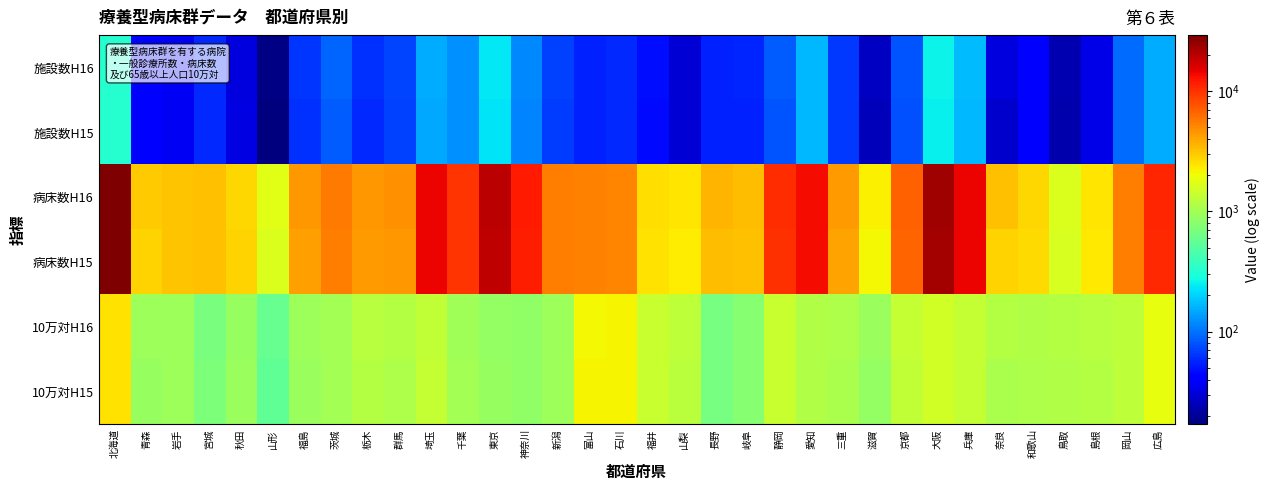

How many data points does each series have?

34